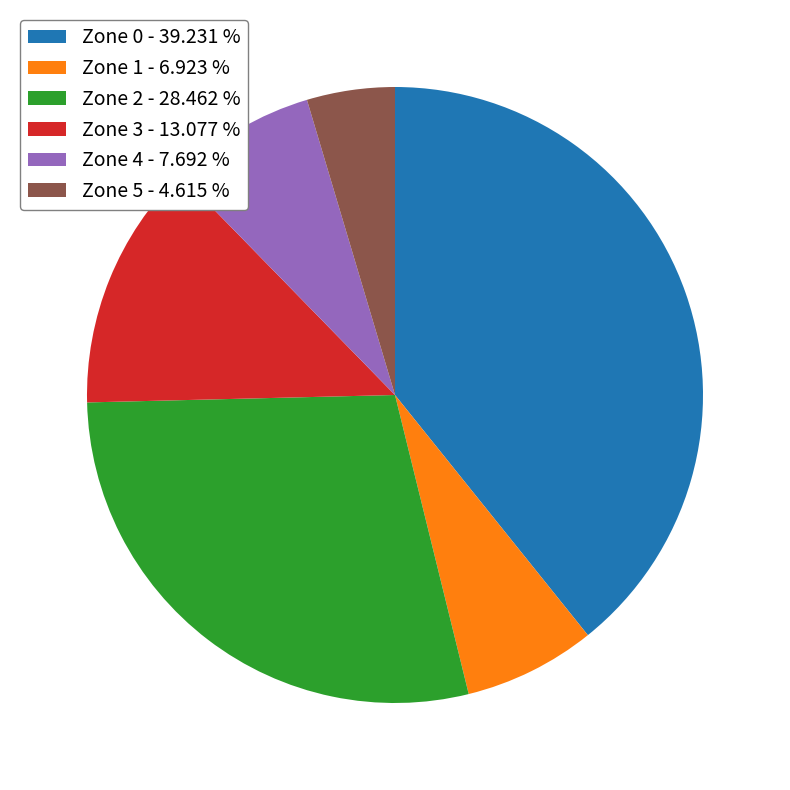

Is the sum of Zone 1 - 6.923 % and Zone 4 - 7.692 % greater than half?

No